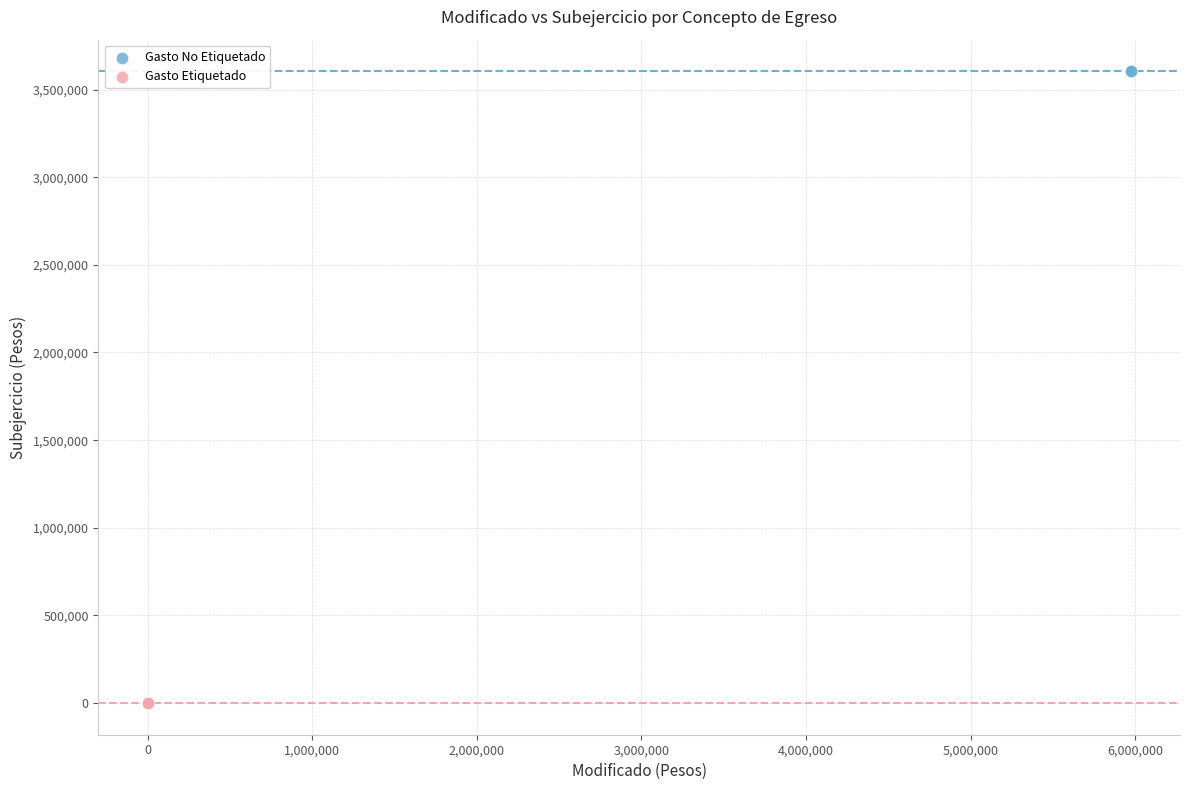

Which series contains the highest Y value?

Gasto No Etiquetado